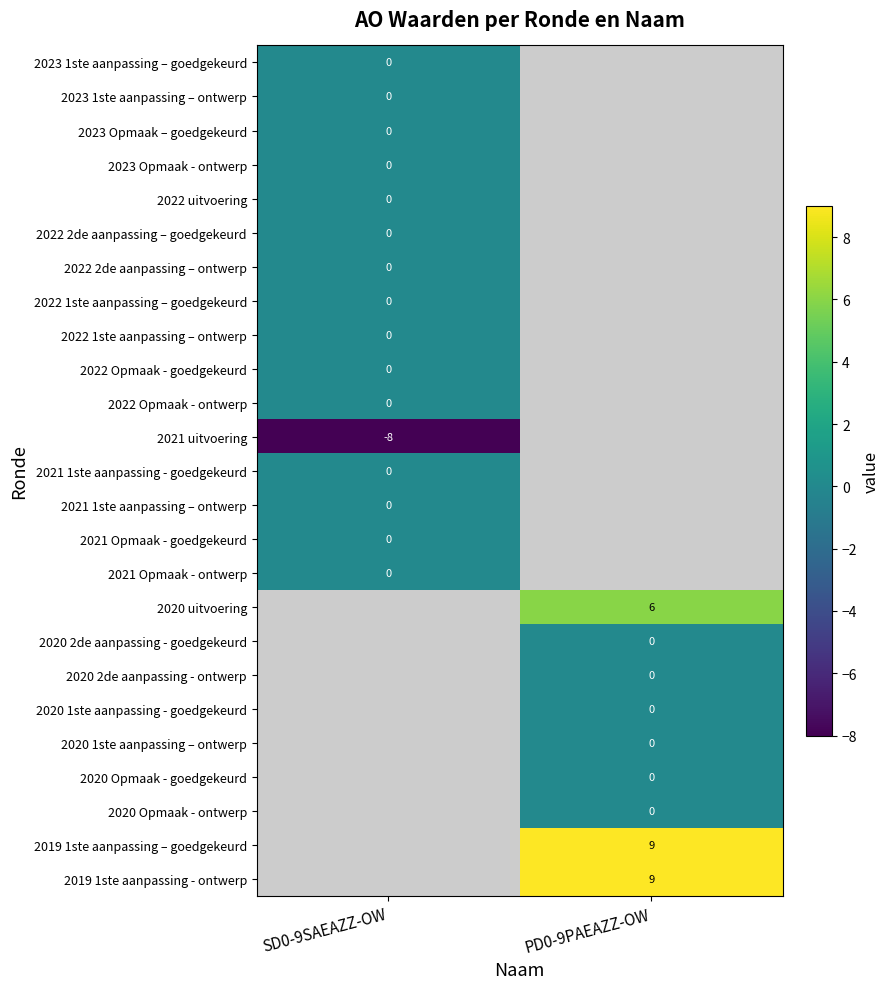

Count the number of data series in this chart.

25